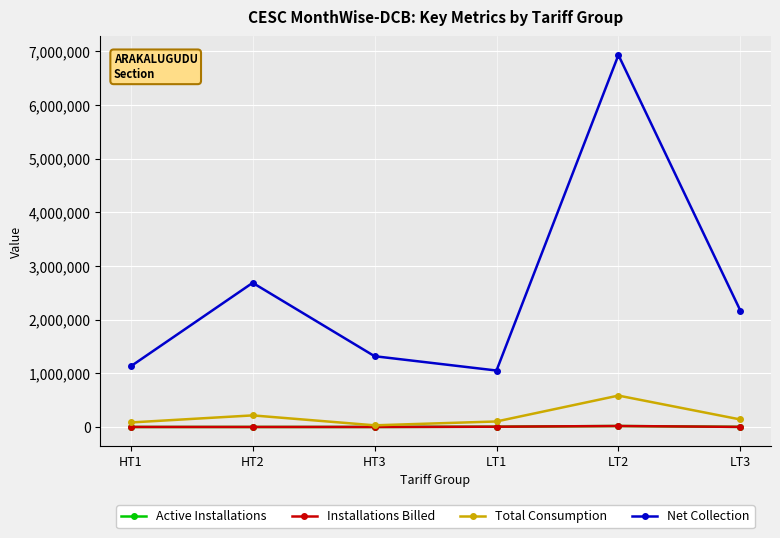

What is the maximum value for Net Collection?

6928570